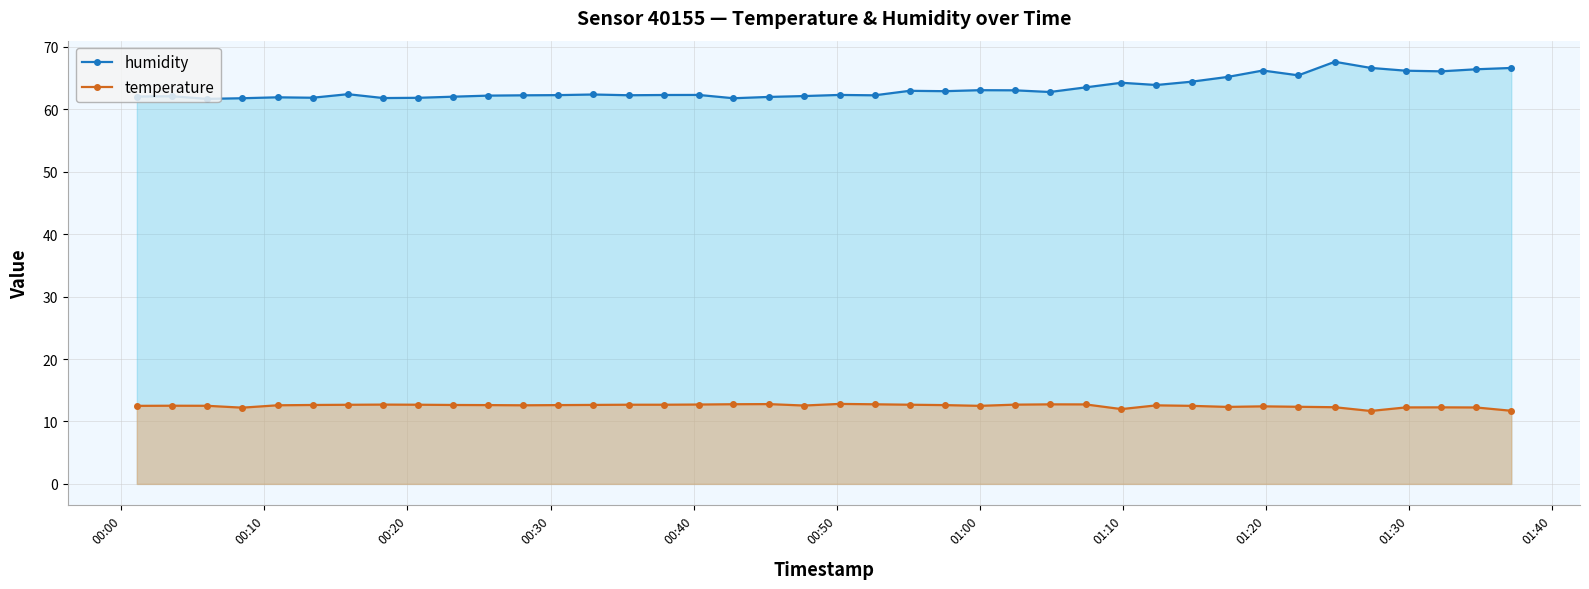

True or false: temperature has more than 1 points higher than both neighbors.

True